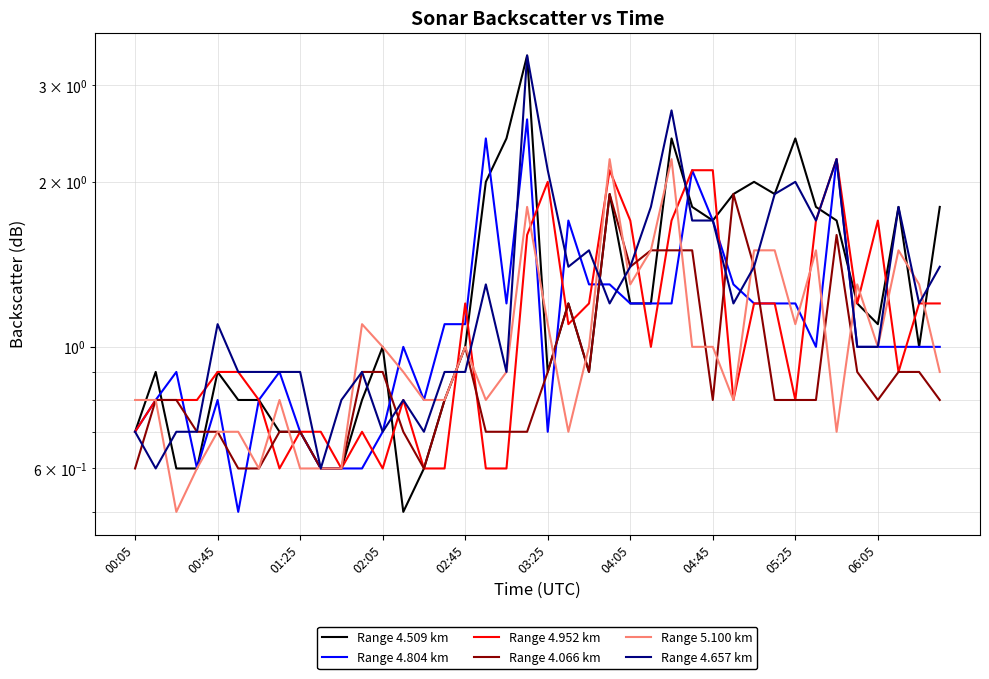

What is the maximum value shown in the chart?

3.4